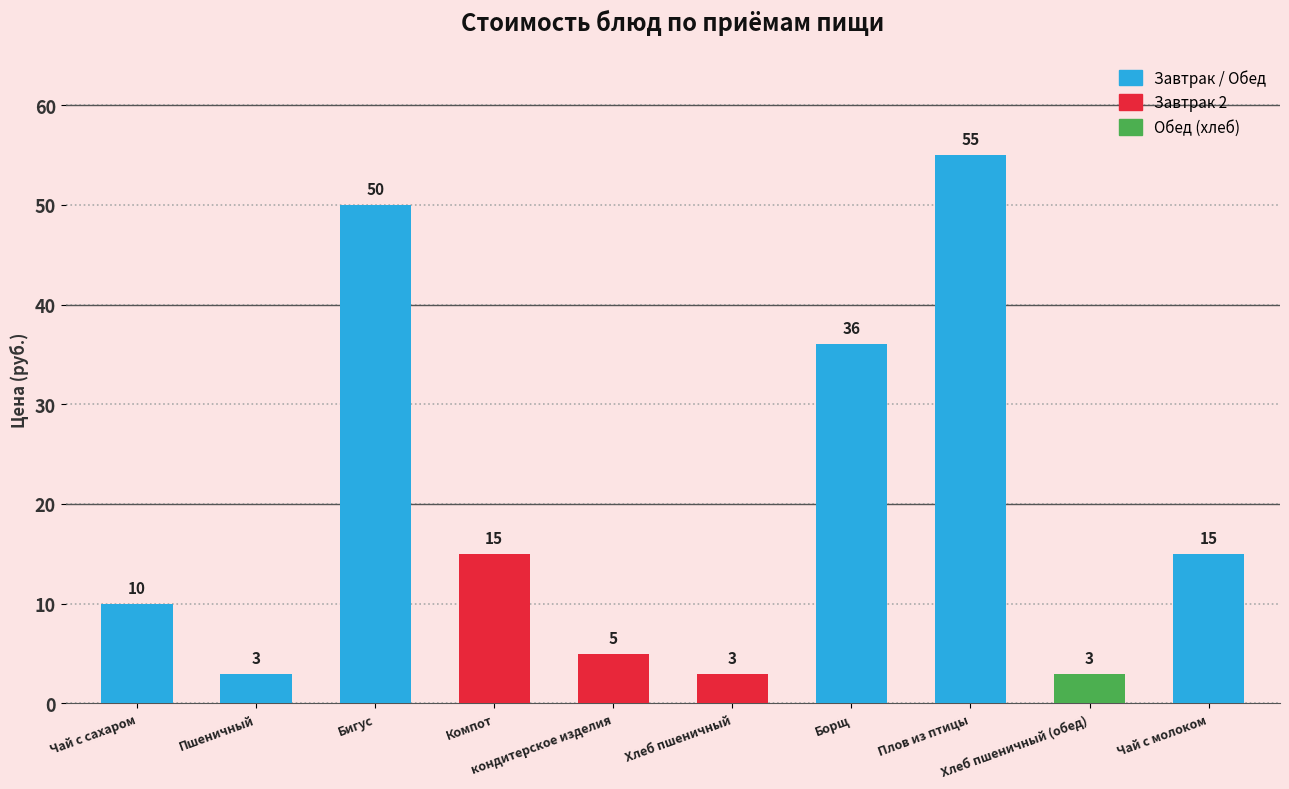

What is the sum of all values?

195